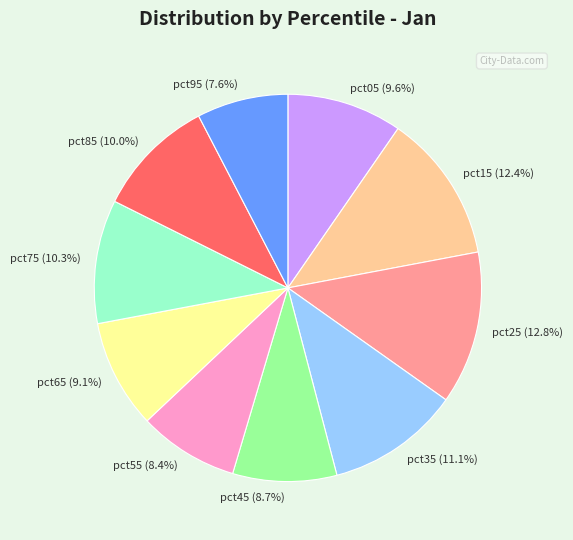

To the nearest percent, what portion does pct65 represent?

9%